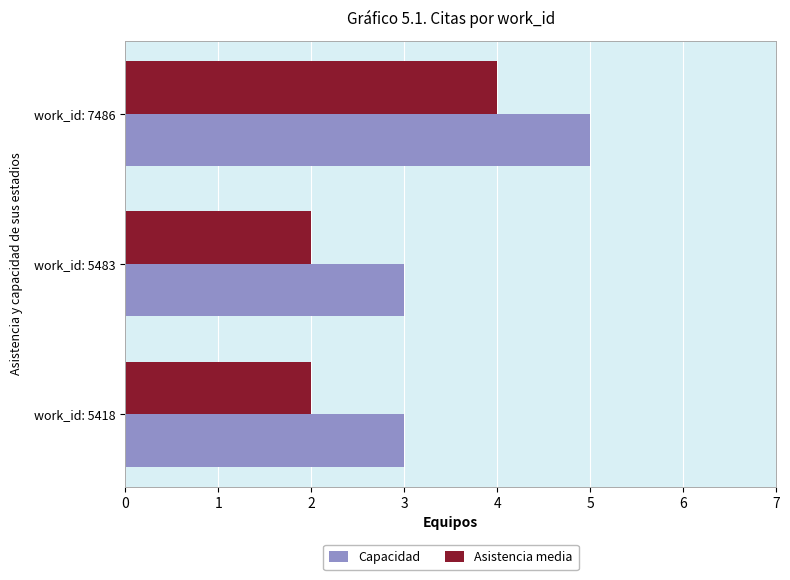

Rank the series by their average value, from highest to lowest.

Capacidad, Asistencia media